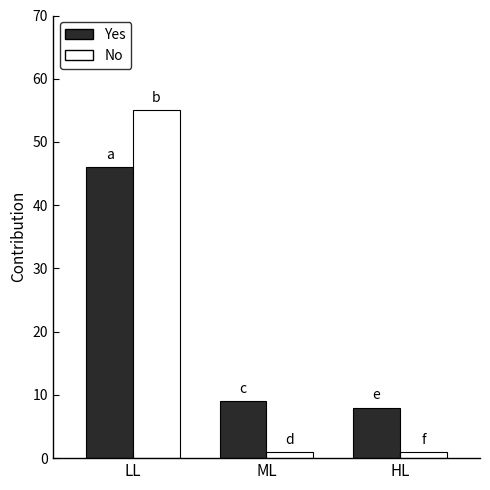

Are the bars grouped side by side (vs. stacked)?

Yes